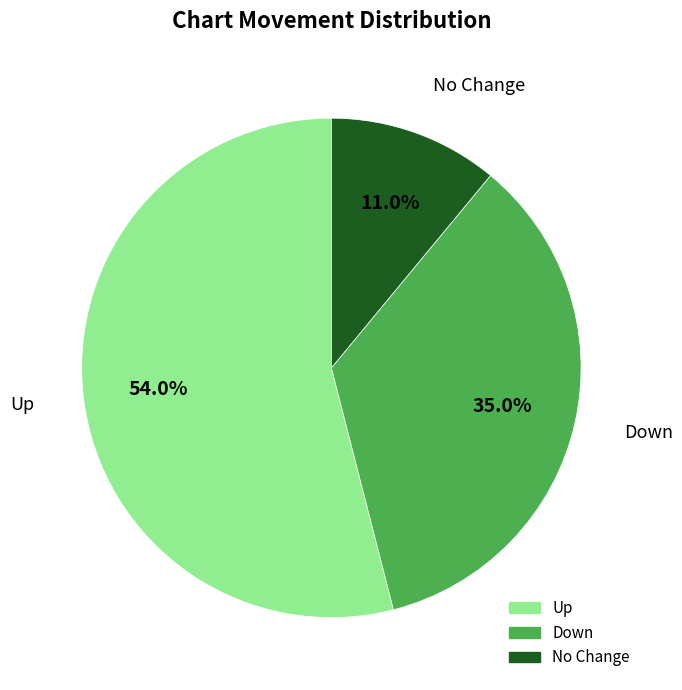

Is there a majority slice in this chart?

Yes